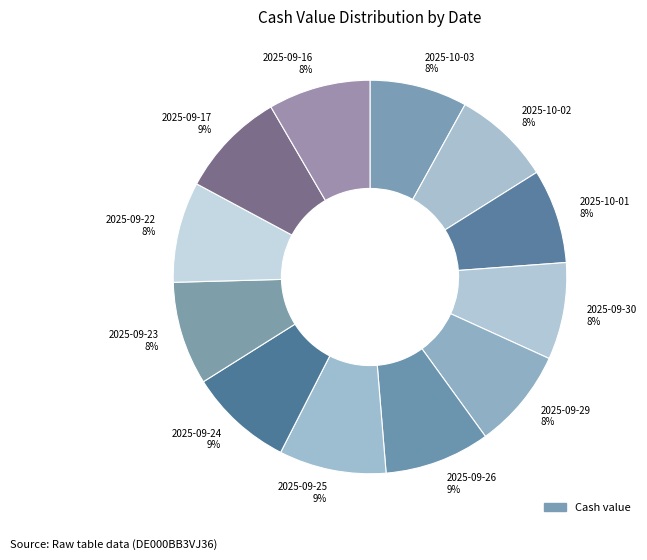

To the nearest percent, what is the combined percentage of 2025-10-02 8% and 2025-09-22 8%?

16%